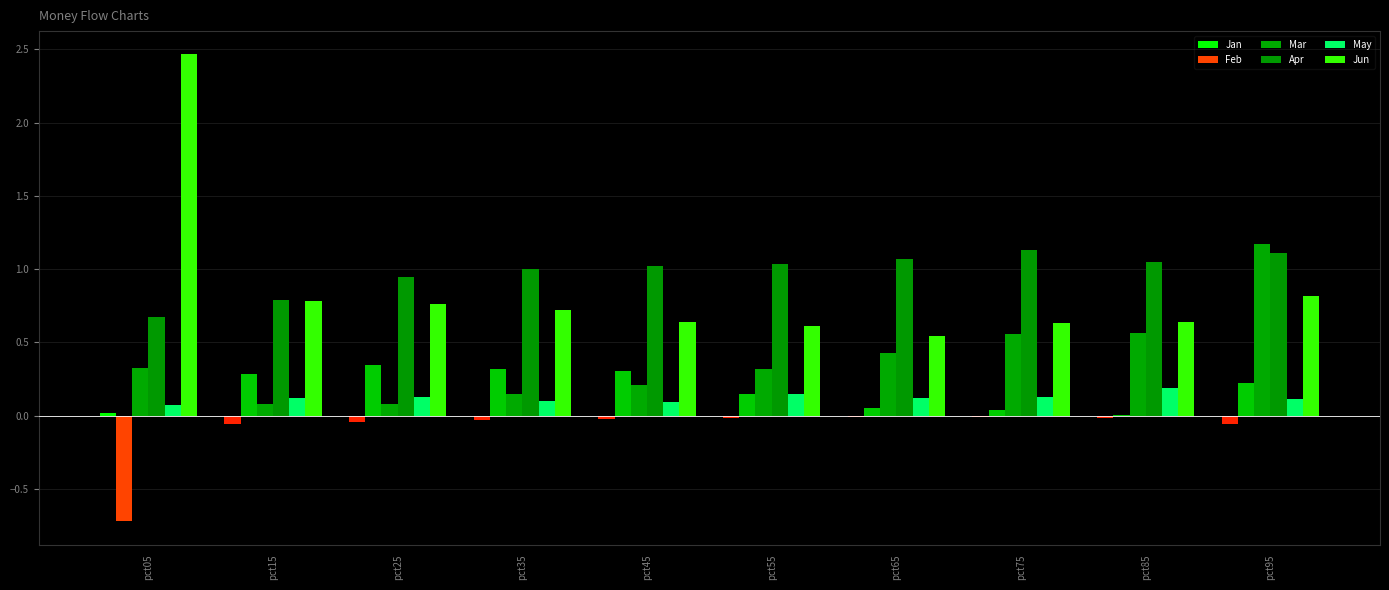

Where is Apr nearest to the value 0?

pct05